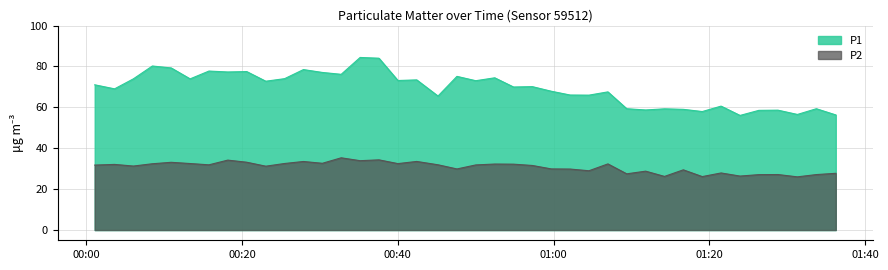

What is the lowest value of the P2 series?

26.0